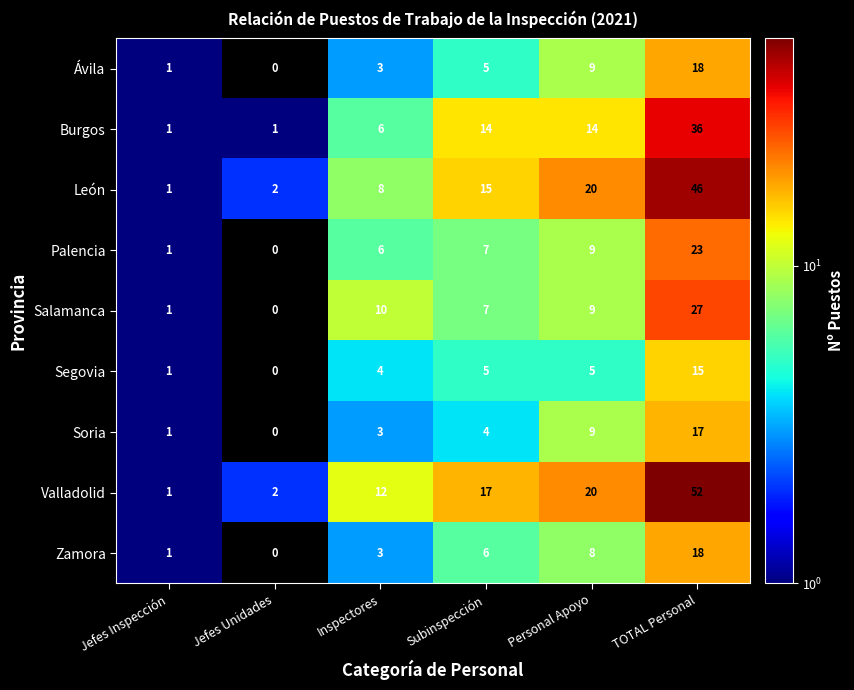

Which series has the widest spread of values?

Valladolid